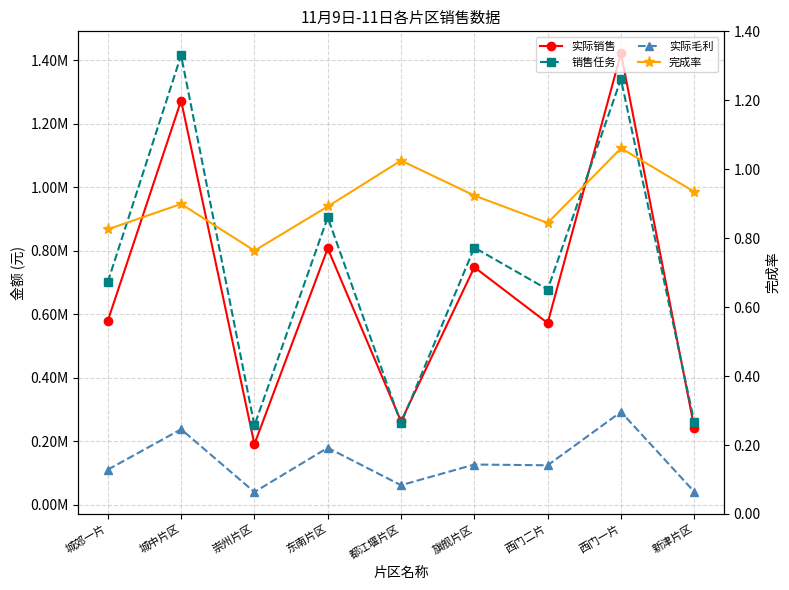

After their last crossing, which series has the higher values: 销售任务 or 实际销售?

销售任务